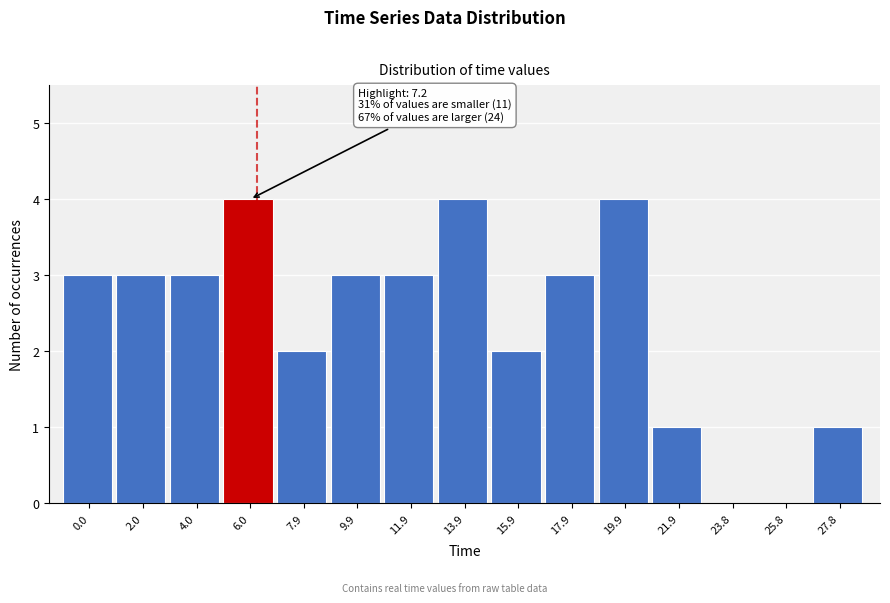

Reading left to right, list all the values displayed in this chart.

0.0=3	2.0=3	4.0=3	6.0=4	7.9=2	9.9=3	11.9=3	13.9=4	15.9=2	17.9=3	19.9=4	21.9=1	23.8=0	25.8=0	27.8=1